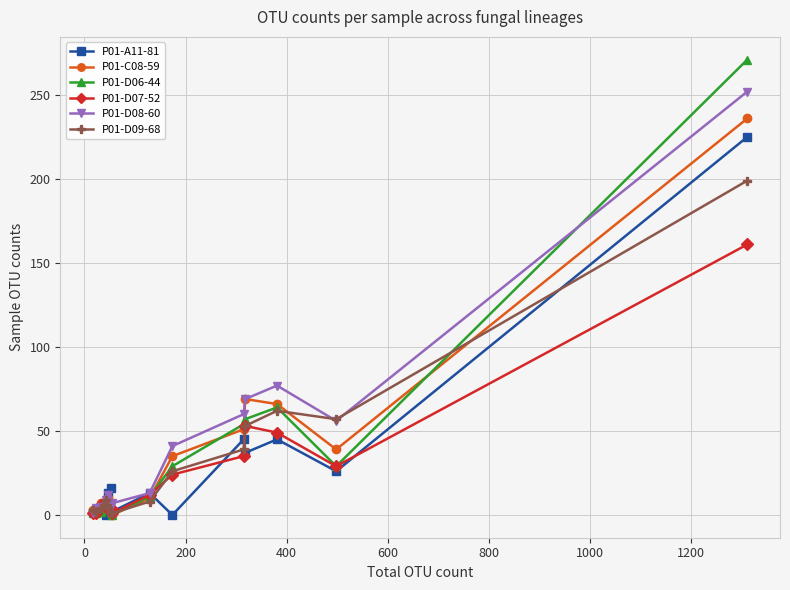

At how many categories does at least one series exceed 131?

1